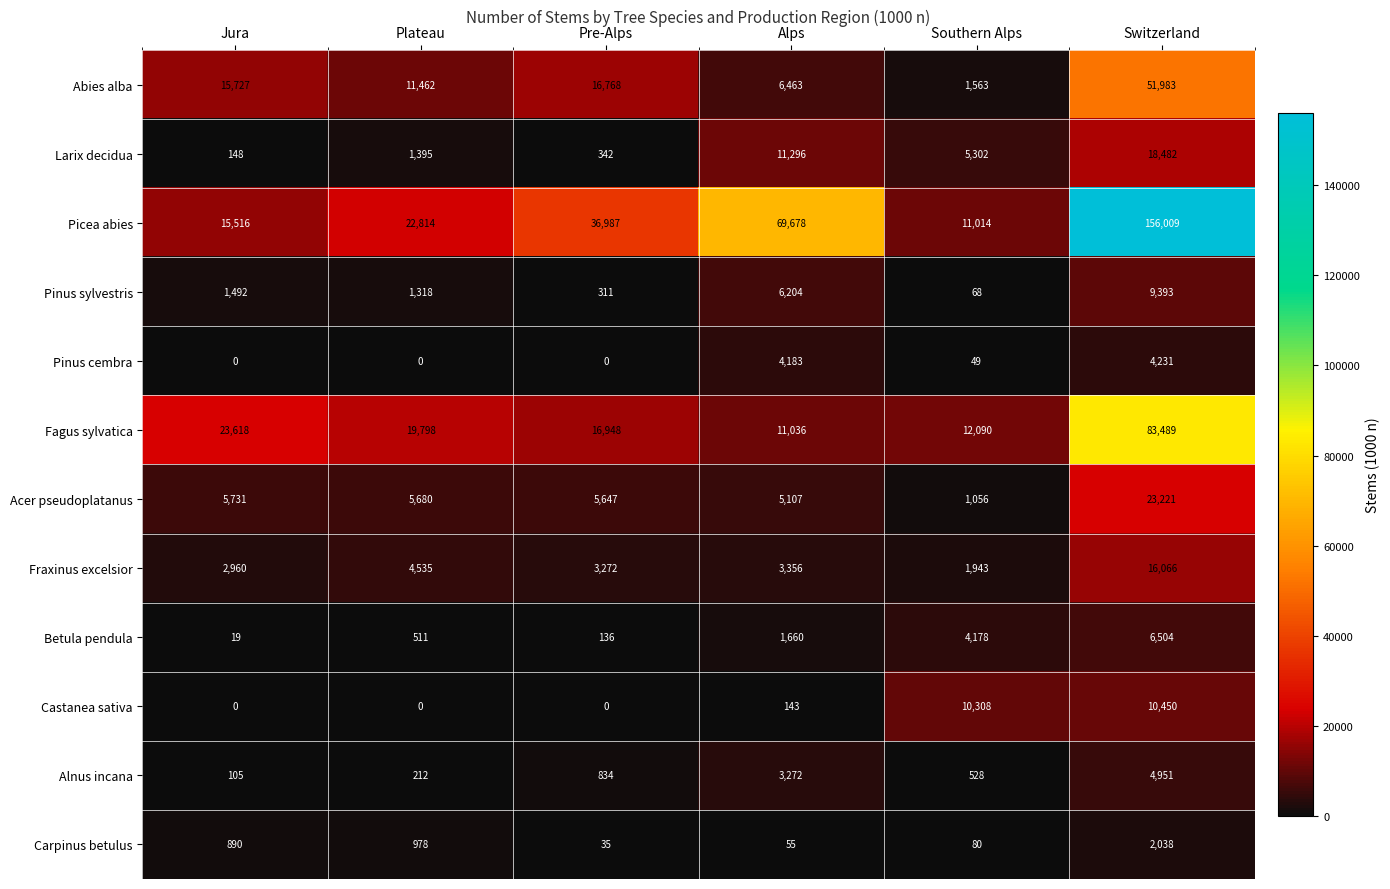

Where does the Acer pseudoplatanus series first go above 5680?

Jura